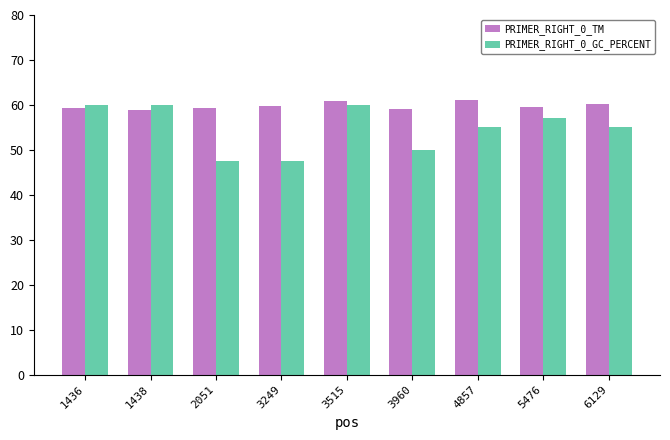

At which category is the sum across all series the highest?

3515